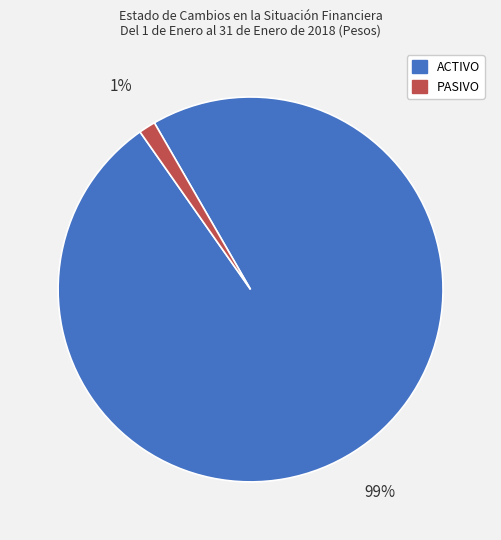

Rank the categories by value from highest to lowest.

ACTIVO, PASIVO